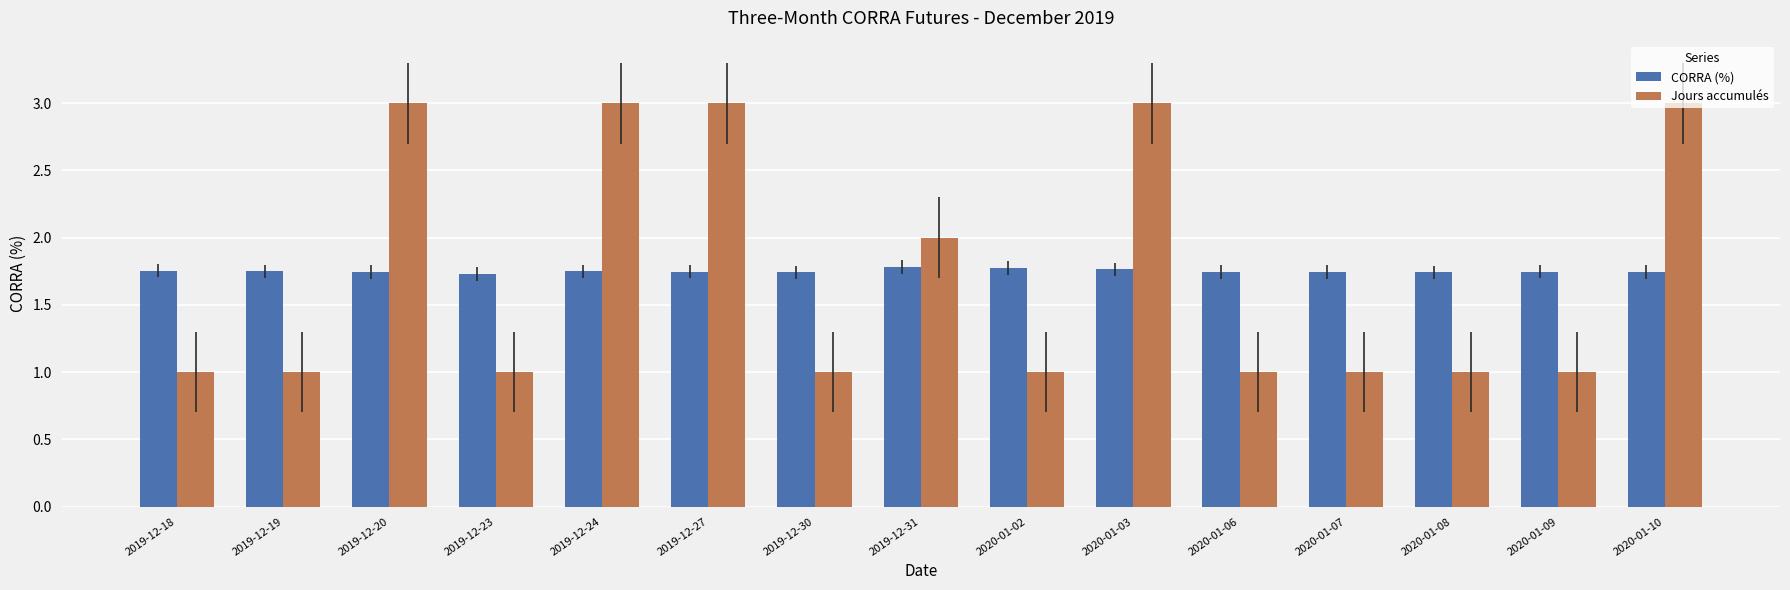

Is the value of Jours accumulés at 2019-12-19 greater than the value of CORRA (%) at 2020-01-09?

No